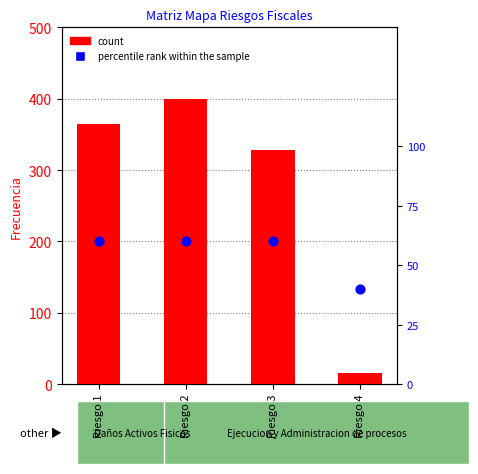

Which series has the largest Y range (max minus min)?

count